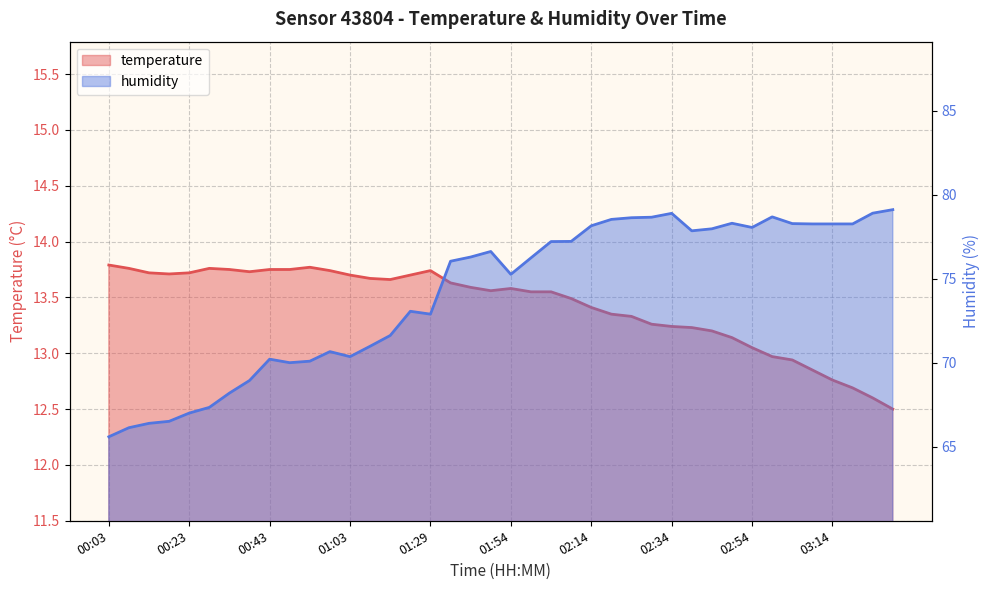

Is it true that humidity equals 78.0 at 02:44?

True